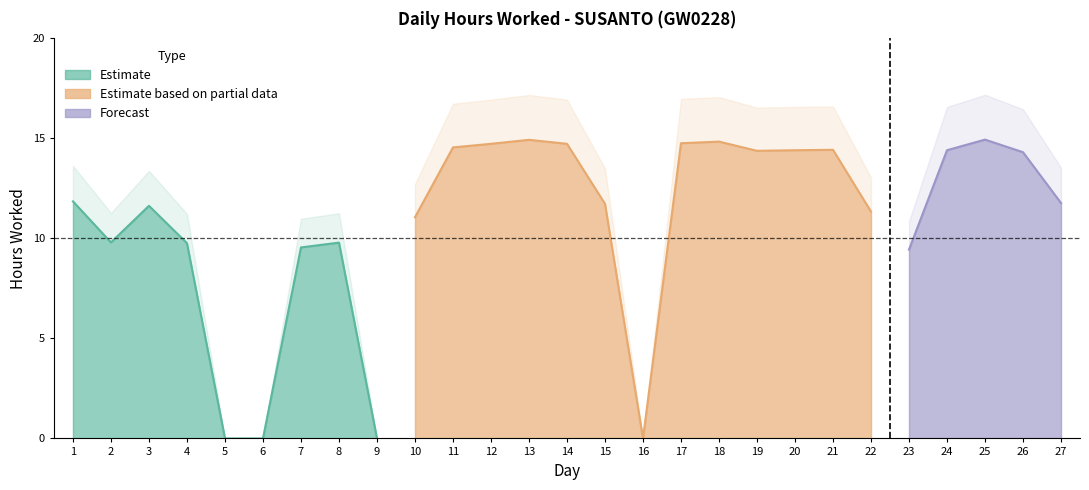

Reading left to right, list all the values displayed in this chart.

1=11.8	2=9.8	3=11.6	4=9.8	5=0.0	6=0.0	7=9.6	8=9.8	9=0.0	10=11.1	11=14.6	12=14.7	13=14.9	14=14.7	15=11.7	16=0.0	17=14.8	18=14.8	19=14.4	20=14.4	21=14.4	22=11.3	23=9.4	24=14.4	25=14.9	26=14.3	27=11.8